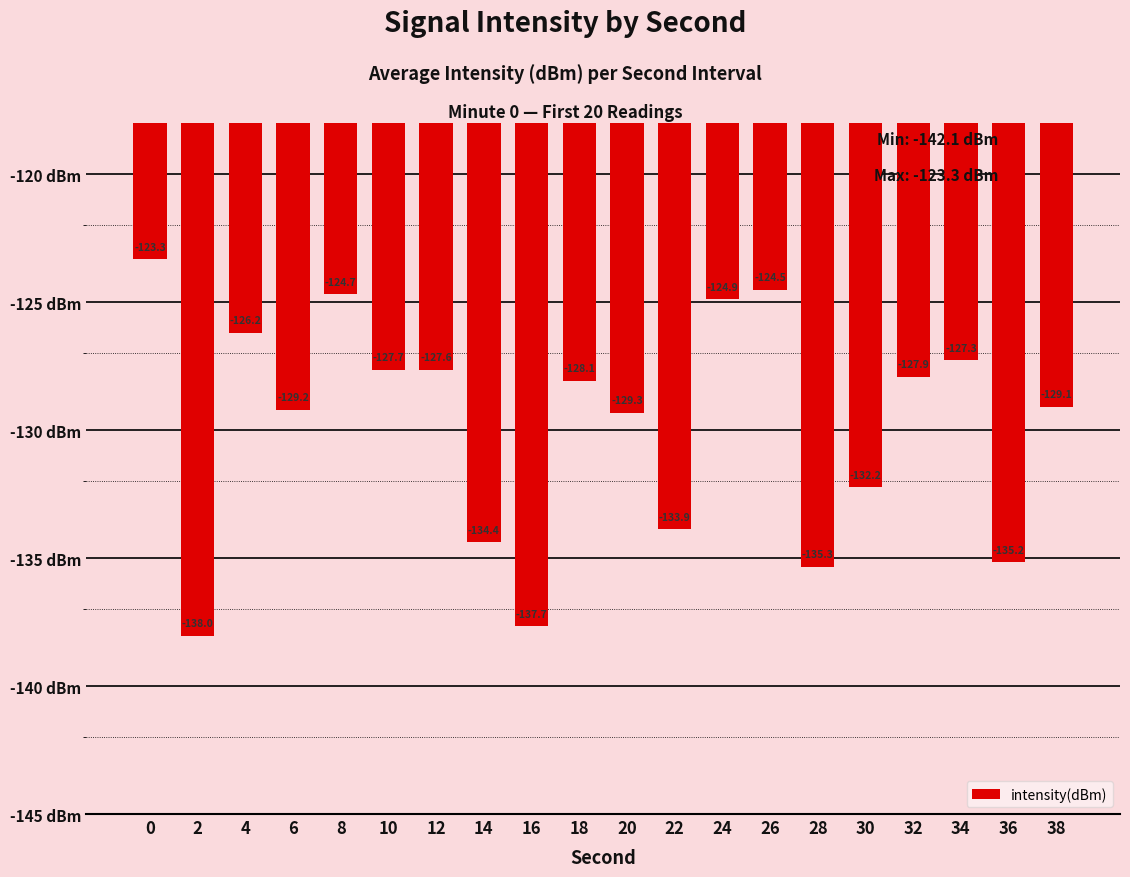

At which label is the value closest to -130?

20